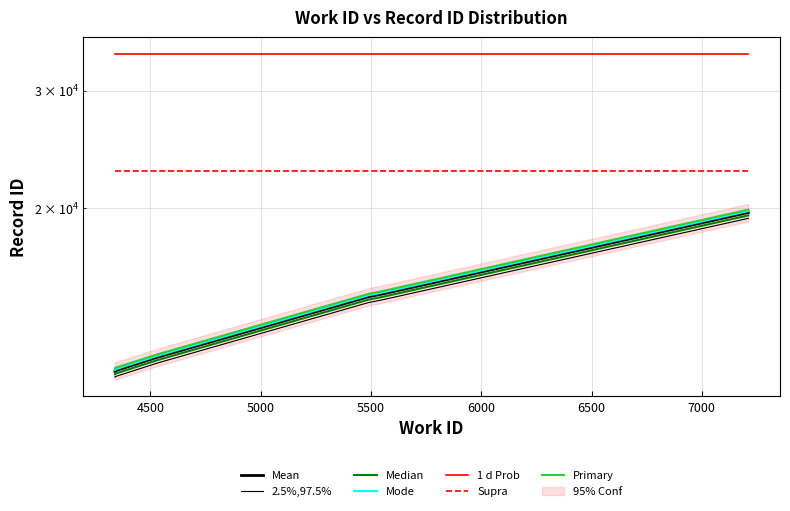

What value does the work_id series have at 4339?

11420.8